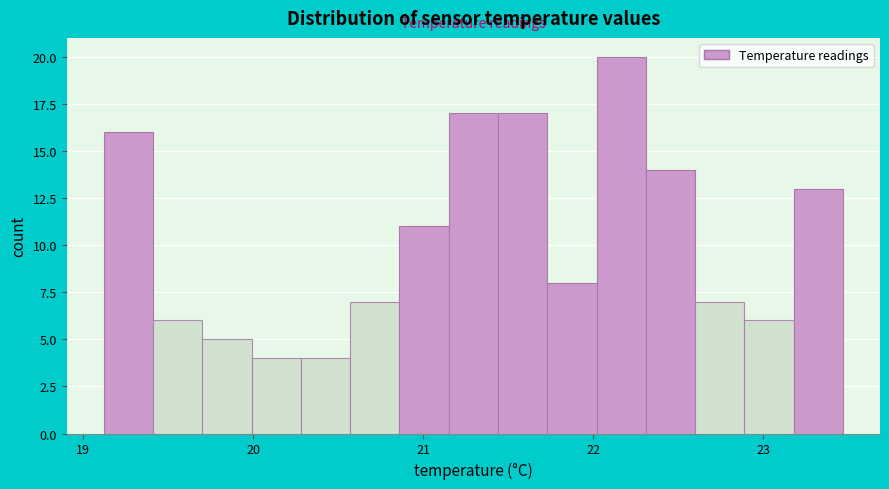

Around what value on the x-axis is the tallest bar? Give the approximate position of its centre, as read against the axis.

22.2